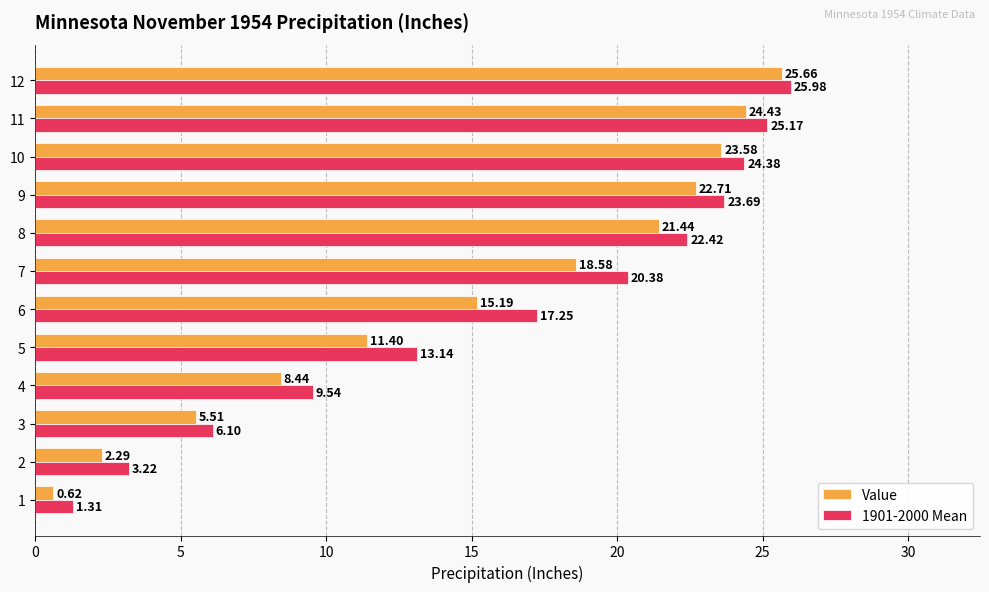

List the series in order of their overall mean, lowest first.

Value, 1901-2000 Mean